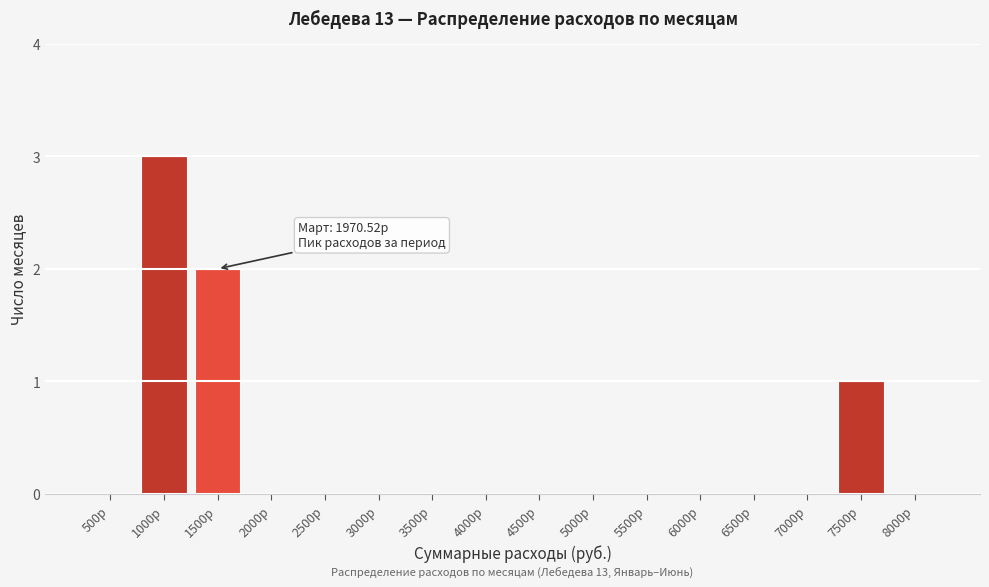

Reading left to right, extract all data points from this chart.

500р=0	1000р=3	1500р=2	2000р=0	2500р=0	3000р=0	3500р=0	4000р=0	4500р=0	5000р=0	5500р=0	6000р=0	6500р=0	7000р=0	7500р=1	8000р=0